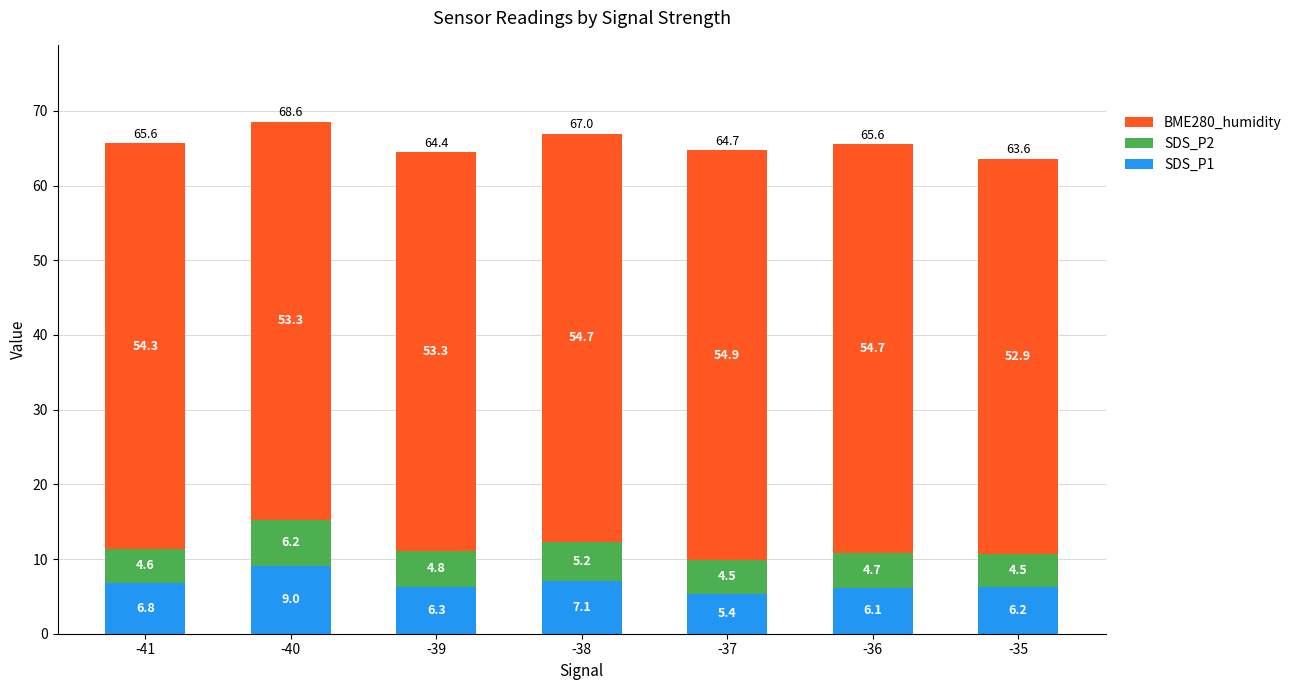

At which label does SDS_P1 reach its peak?

-40